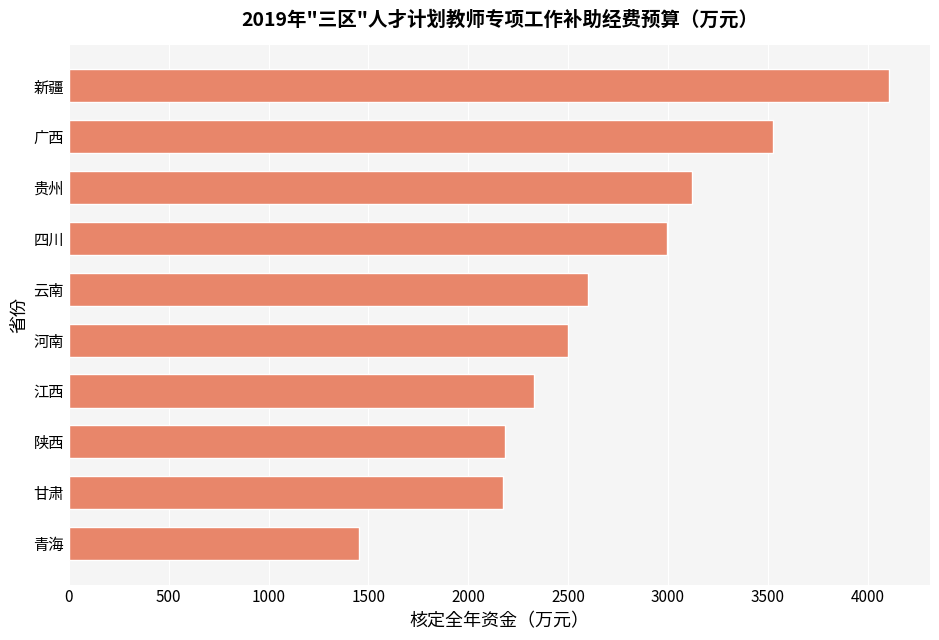

What is the maximum value shown in the chart?

4107